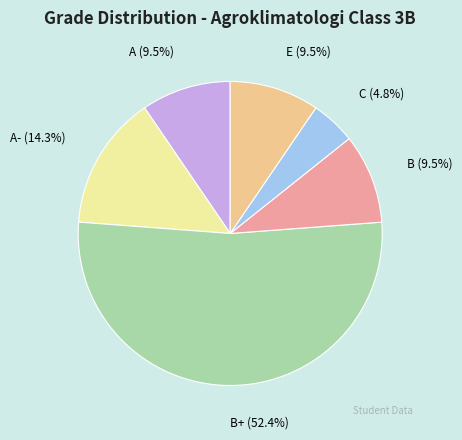

Between B+ (52.4%) and E (9.5%), which is larger?

B+ (52.4%)